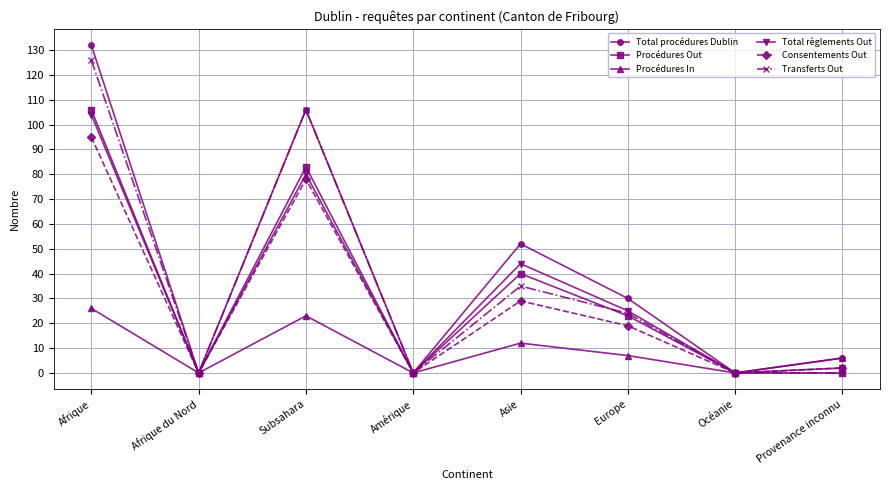

What is the difference between the maximum and minimum values in the Procédures In series?

26